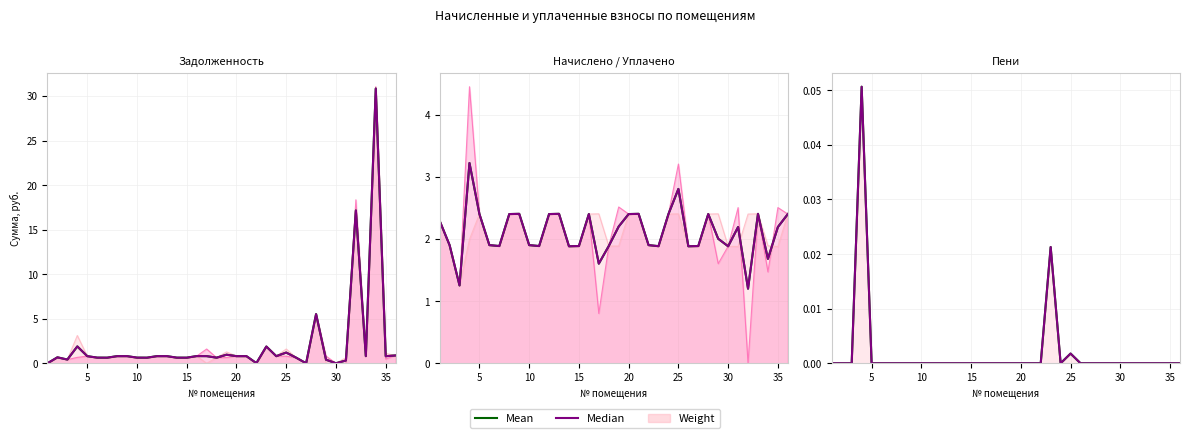

Rank the series at 35 from highest to lowest value.

Mean, Median